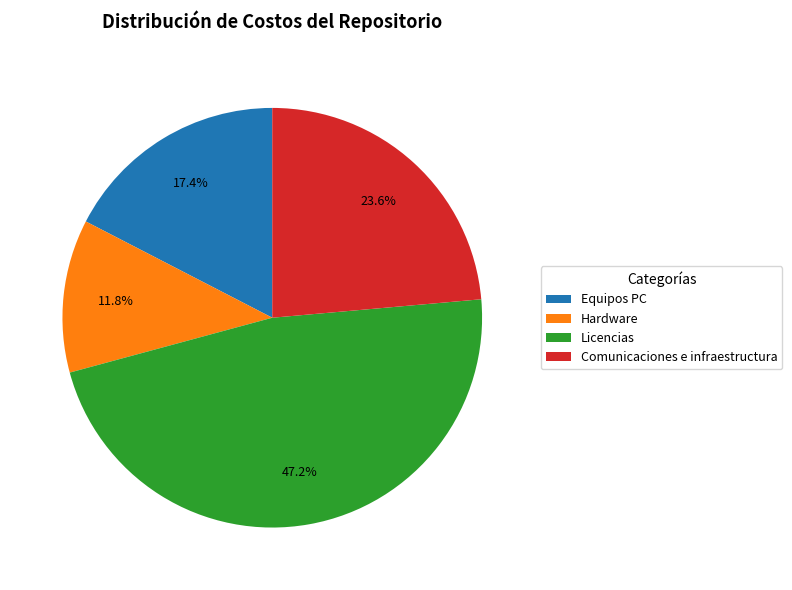

Rank the categories by value from highest to lowest.

Licencias, Comunicaciones e infraestructura, Equipos PC, Hardware